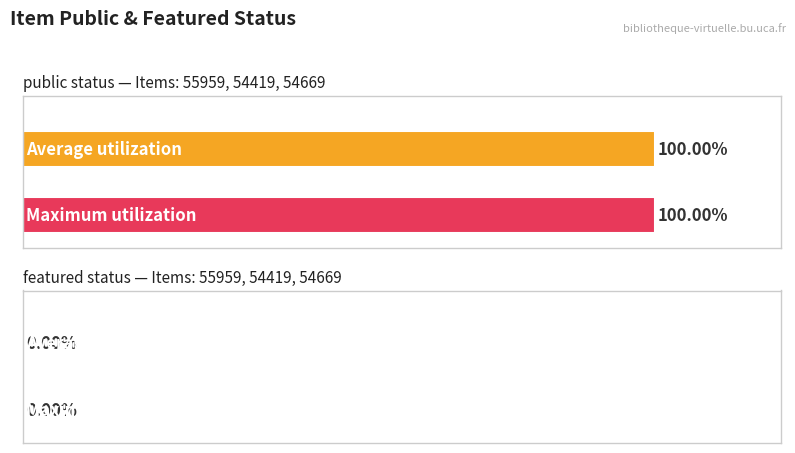

What is the total value across all series at 54669?

1